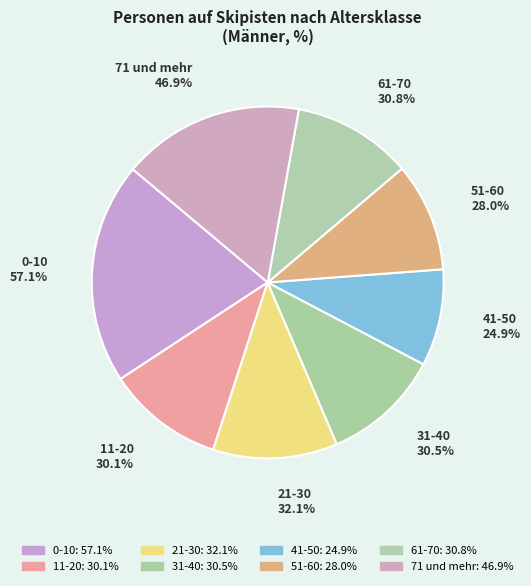

Which has a higher value, 31-40 or 11-20?

31-40